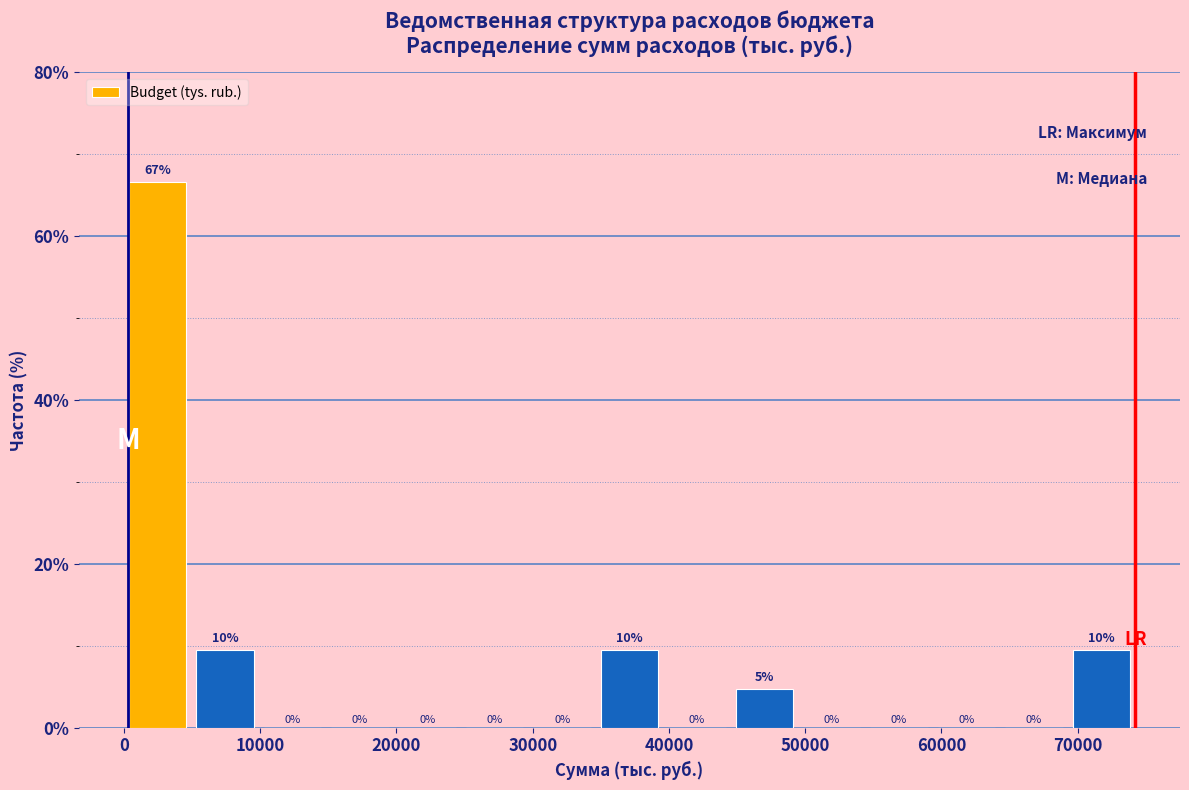

Which range on the x-axis has the tallest bar?

0 to 5000